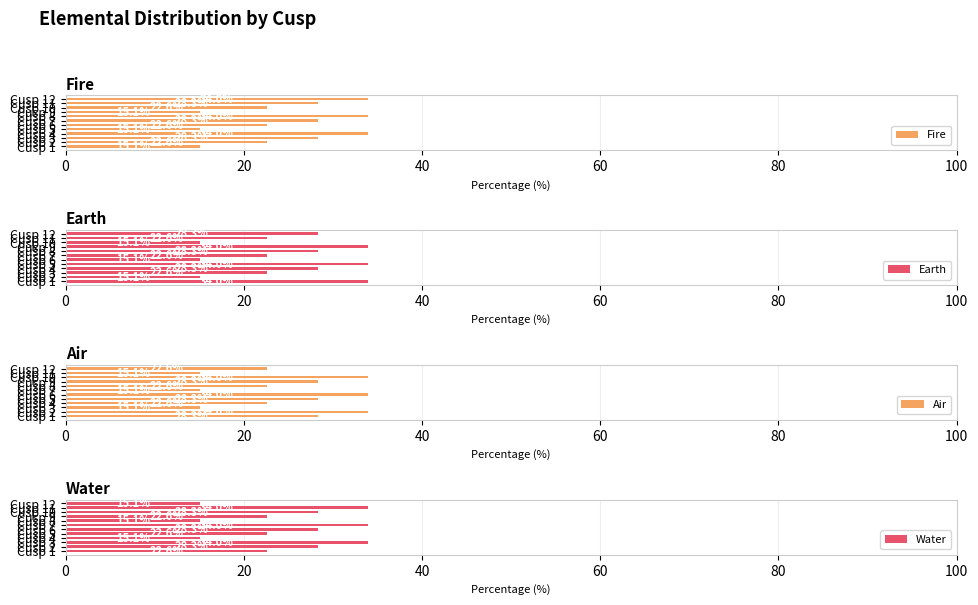

What is the highest value of the Earth series?

34.0